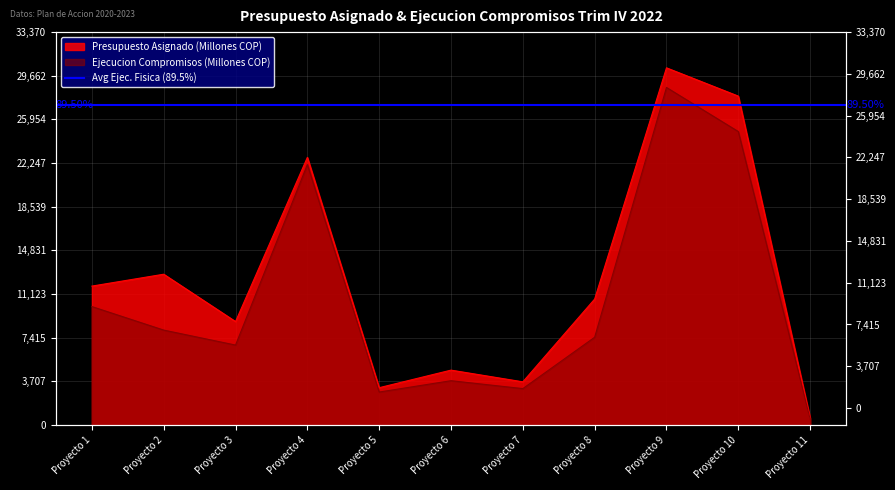

The Ejecucion Compromisos series shows 4247 at Proyecto 1. True or false?

False